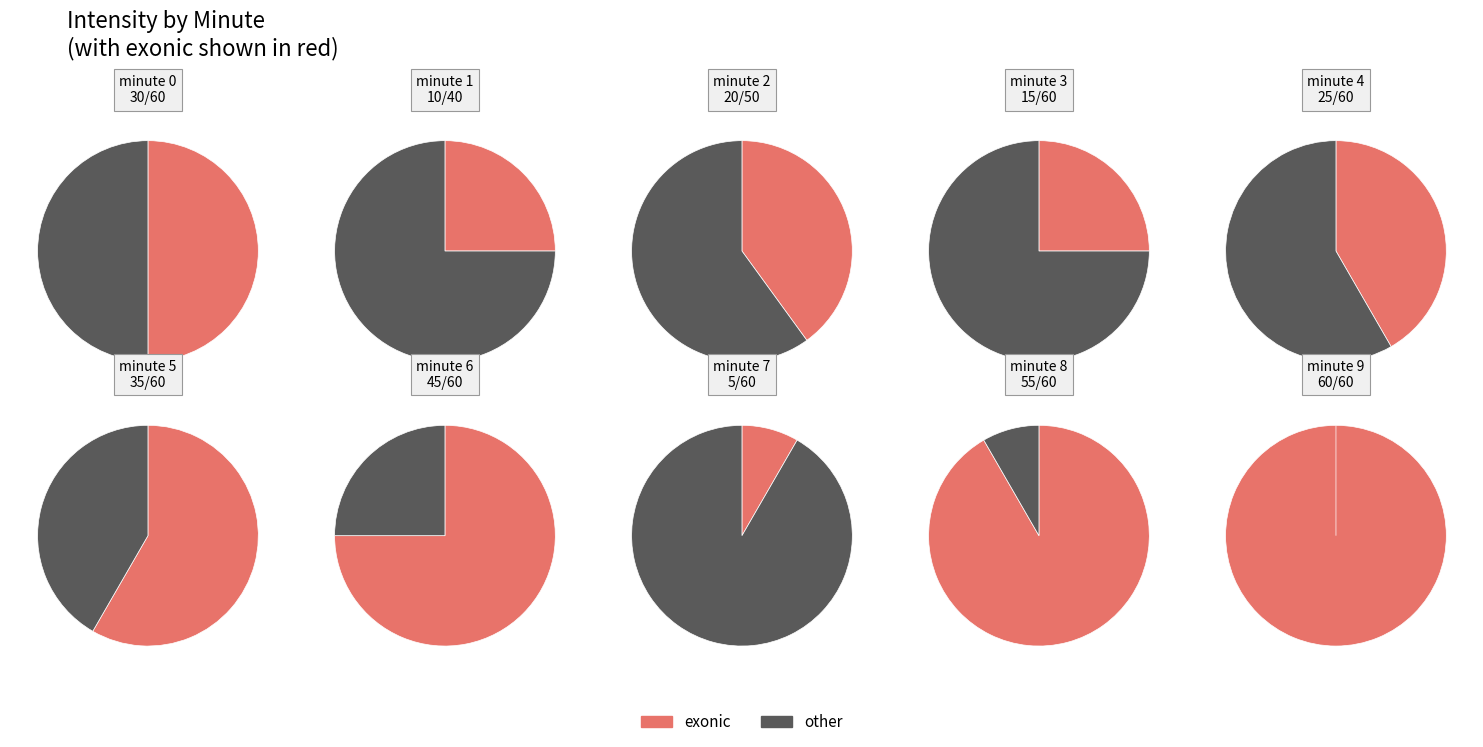

Which series has the largest range (max minus min)?

exonic